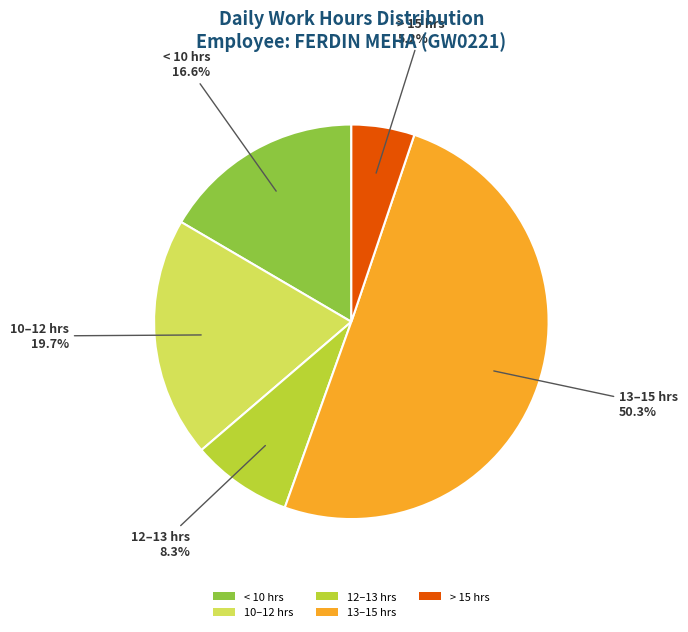

What percentage is NOT represented by > 15 hrs?

94.8%